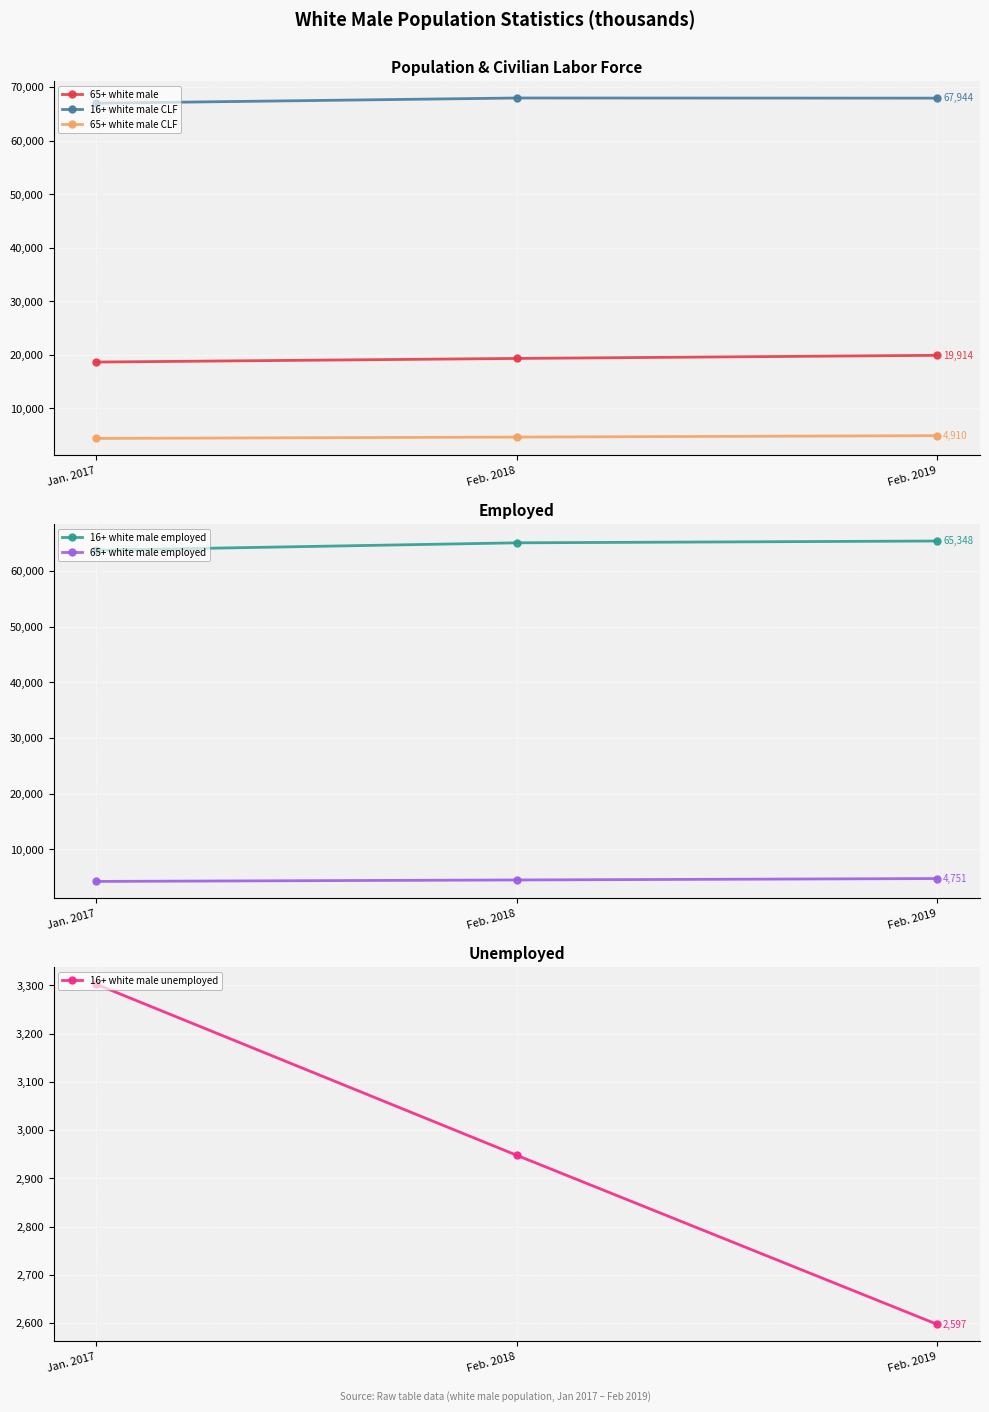

What is the label of the 1st point from the left?

Jan. 2017